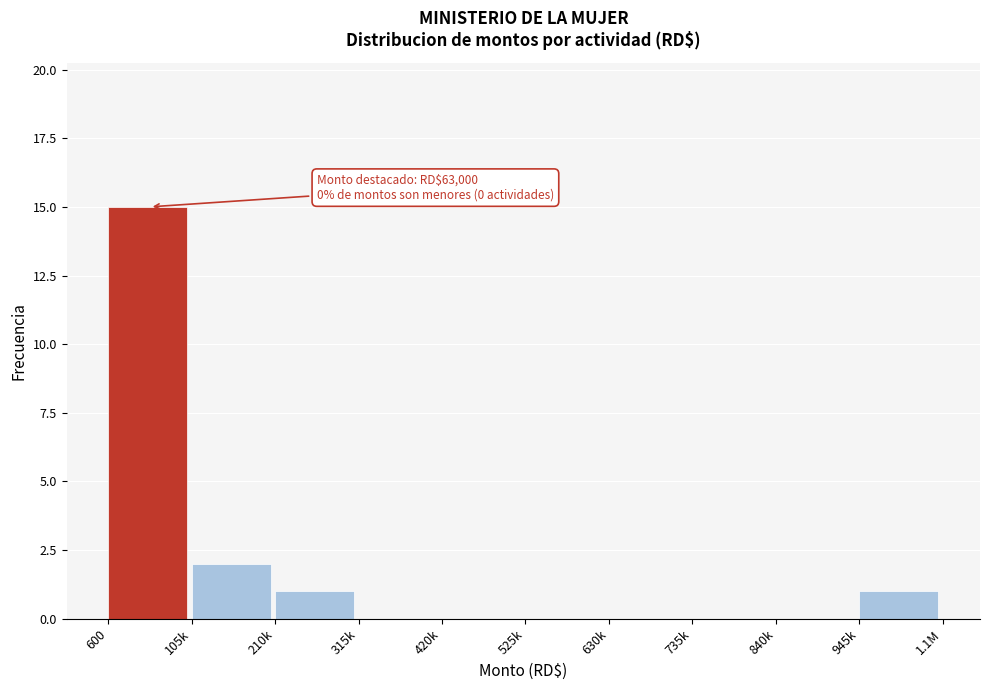

Reading left to right, transcribe all the data shown in this chart.

600=15	105k=2	210k=1	315k=0	420k=0	525k=0	630k=0	735k=0	840k=0	945k=1